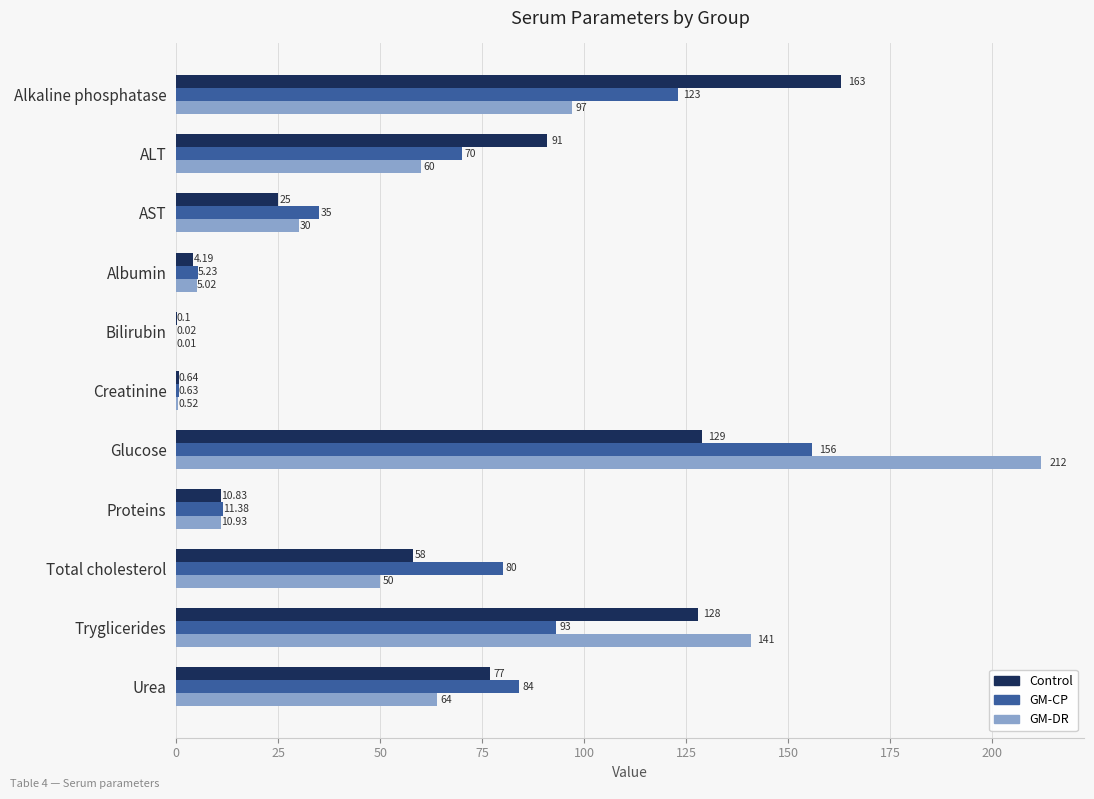

Between Total cholesterol and Urea, which series saw the biggest shift?

Control